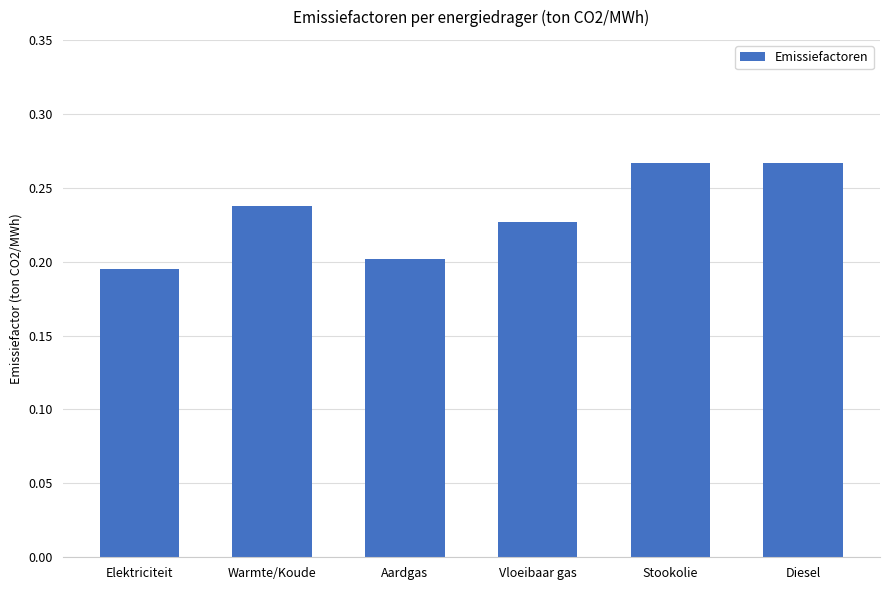

What is the label of the 6th bar from the left?

Diesel